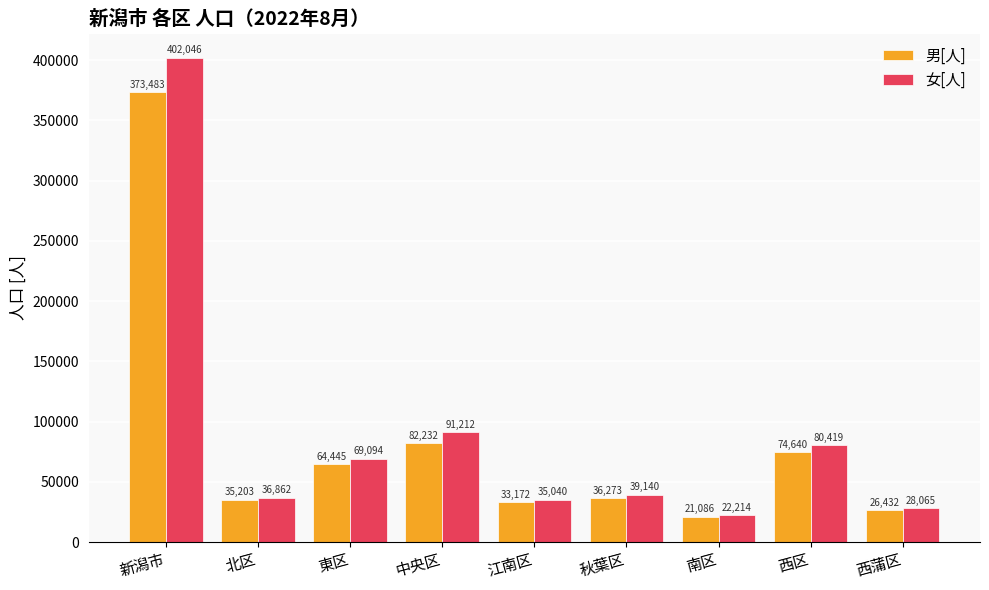

What is the label of the 9th bar from the right?

新潟市